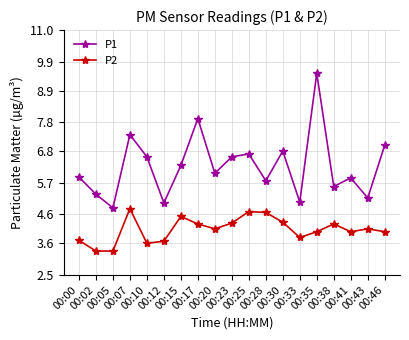

What is the total value across all series at 00:33?

8.8